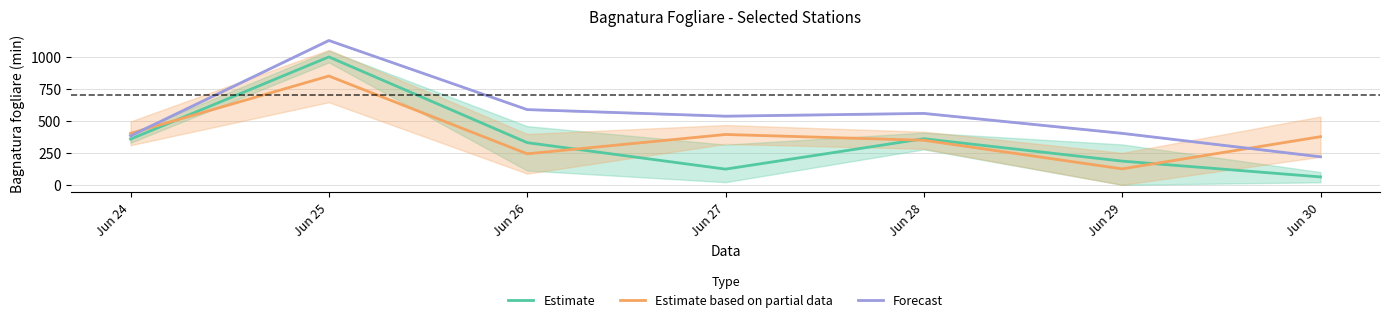

List the labels in order of Estimate value, smallest first.

Jun 30, Jun 27, Jun 29, Jun 26, Jun 24, Jun 28, Jun 25